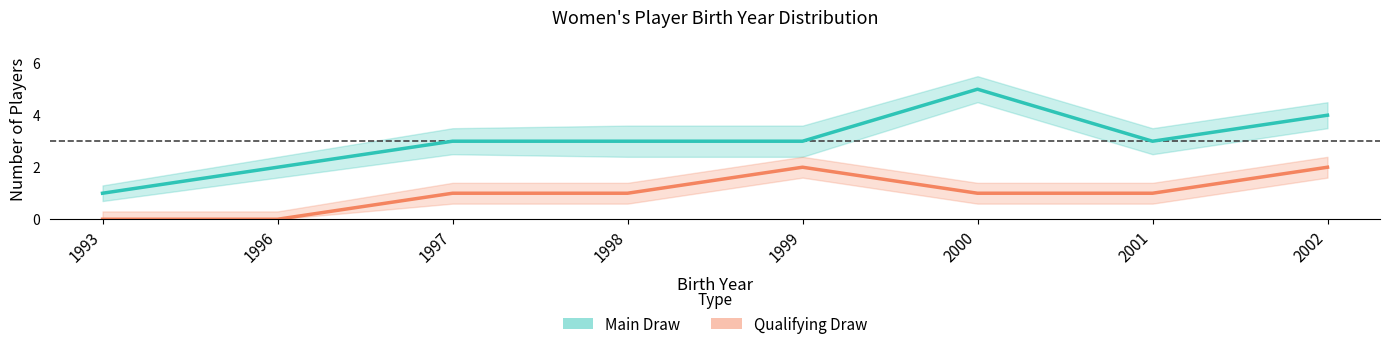

Between 1993 and 2002, which series saw the biggest shift?

Main Draw